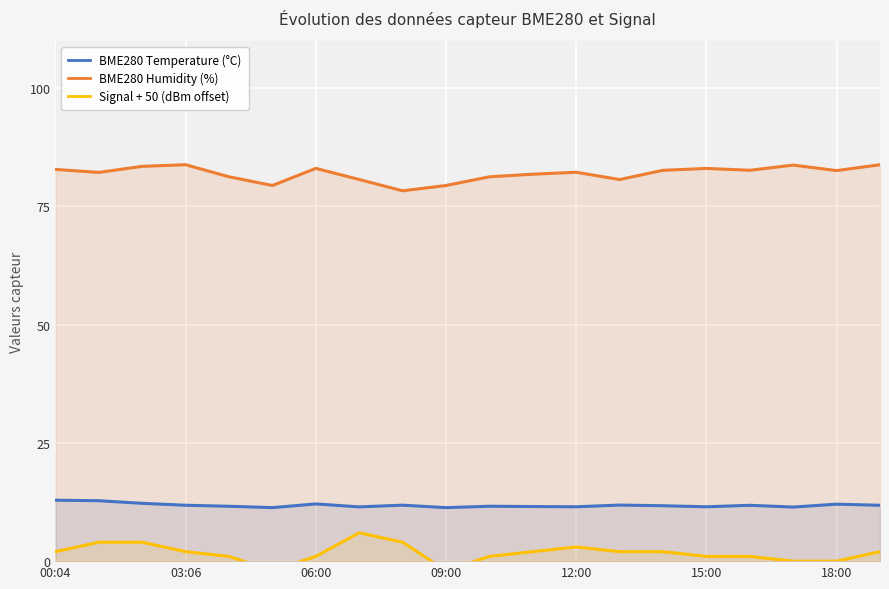

What position from the left is 17?

18